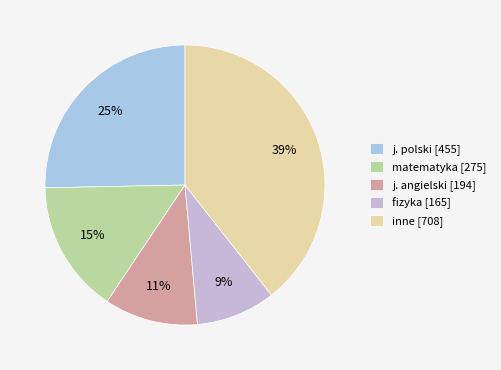

Is there a majority slice in this chart?

No